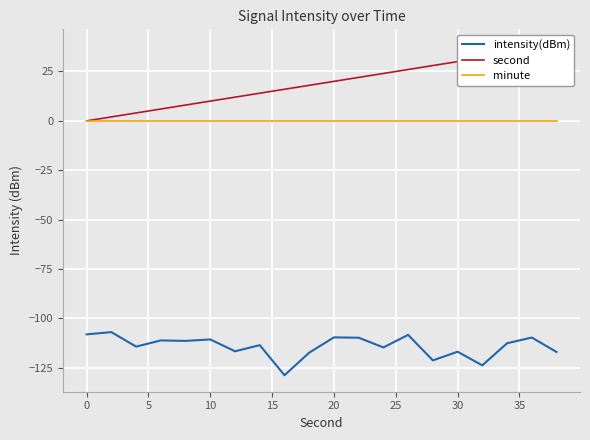

The intensity(dBm) series shows -47.6 at 10. True or false?

False